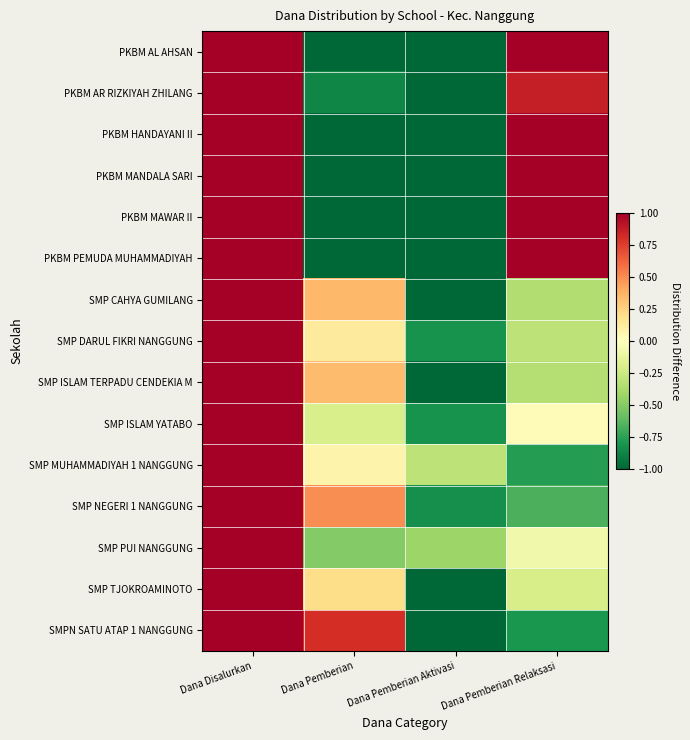

Which category has the lowest value across all series?

Dana Pemberian Aktivasi